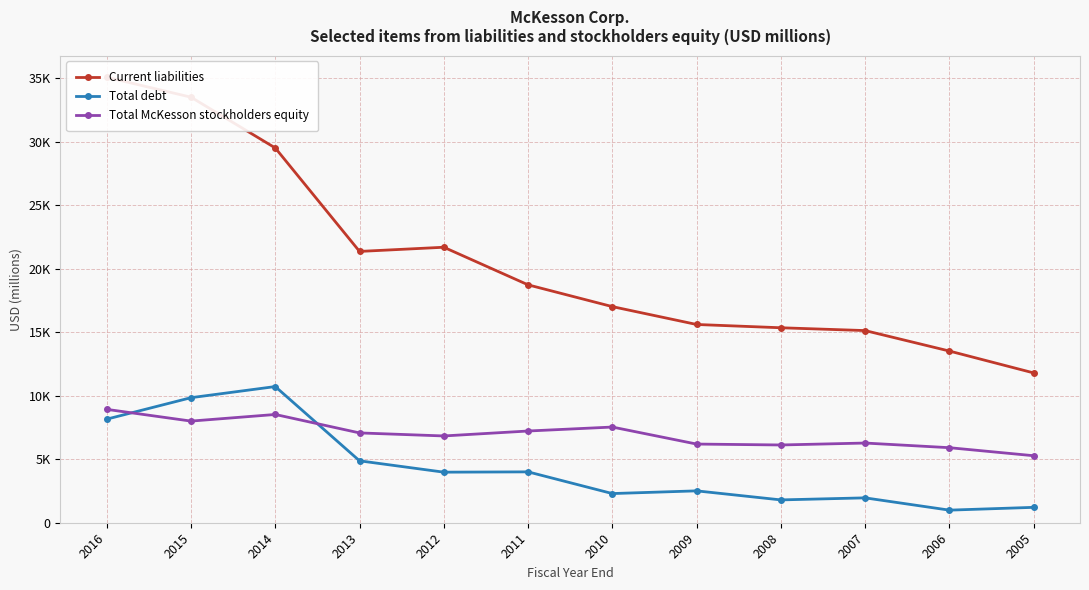

At which category does the chart reach its minimum across all series?

2006